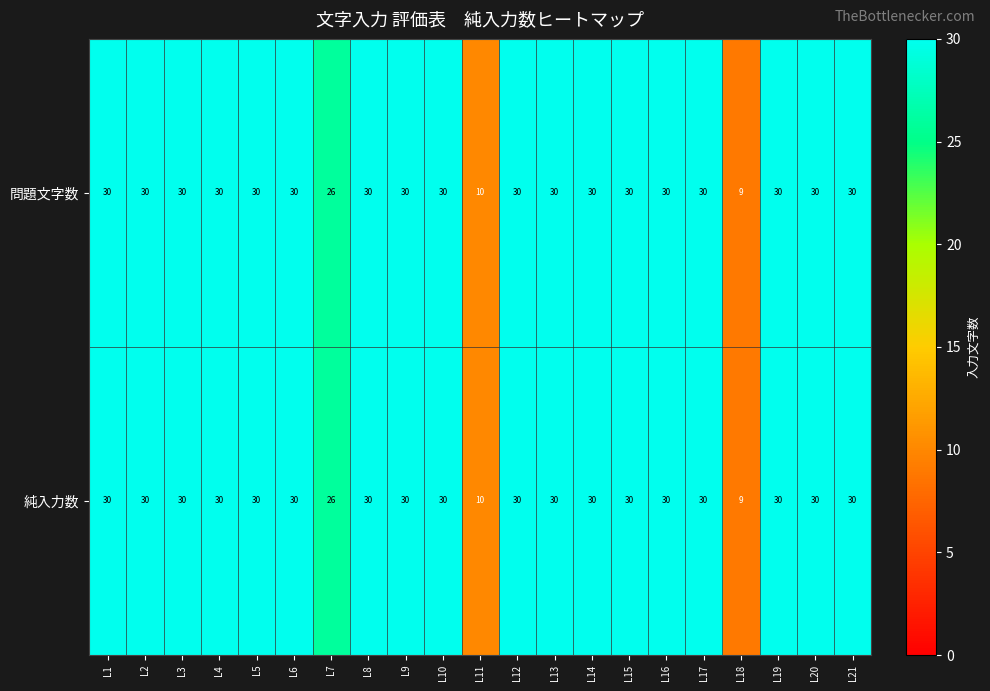

What is the sum of the 問題文字数 values at L2 and L20?

60